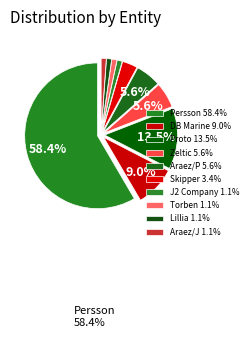

How many slices are in this pie chart?

10